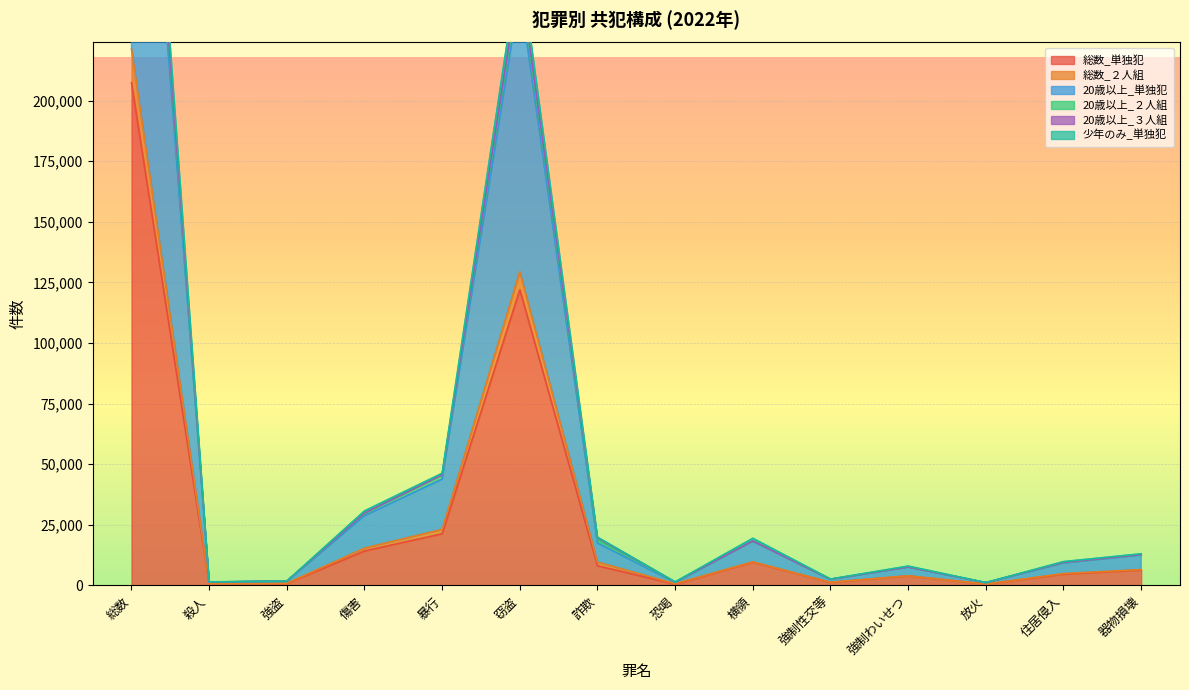

The value of 総数_単独犯 at 暴行 is 14261. True or false?

False